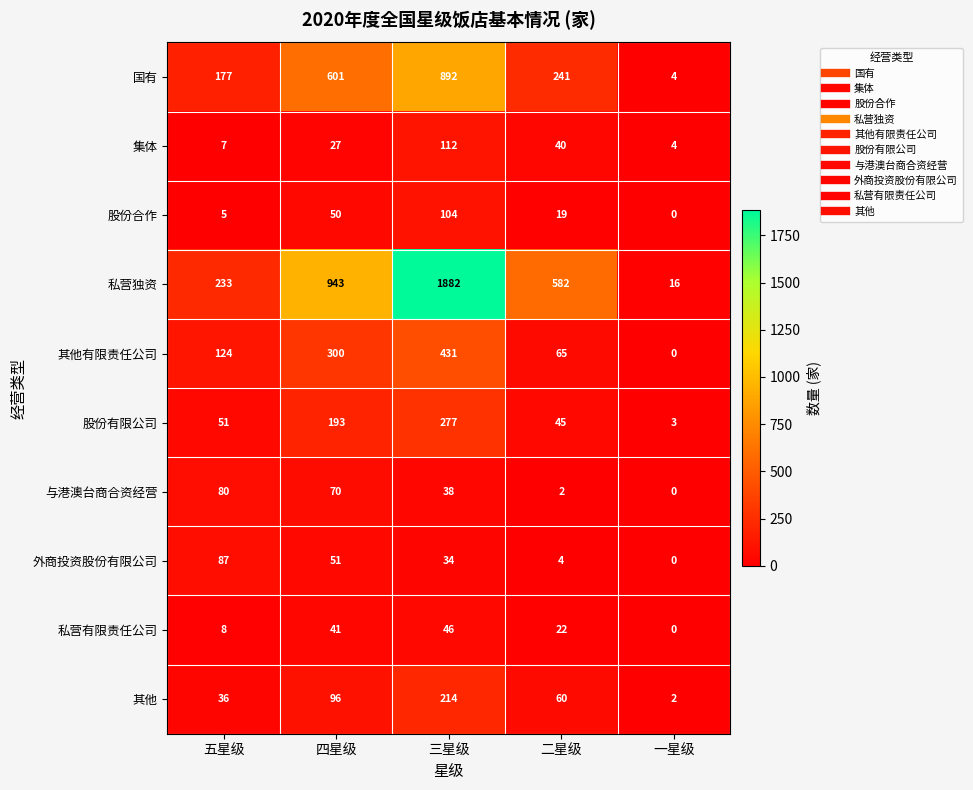

Which label corresponds to the largest value in the chart?

三星级